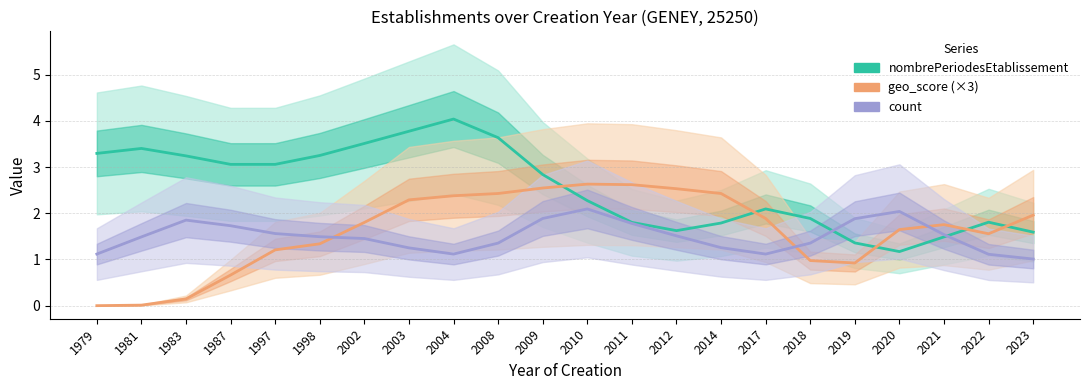

The geo_score (×3) series shows 1.0 at 2008. True or false?

False